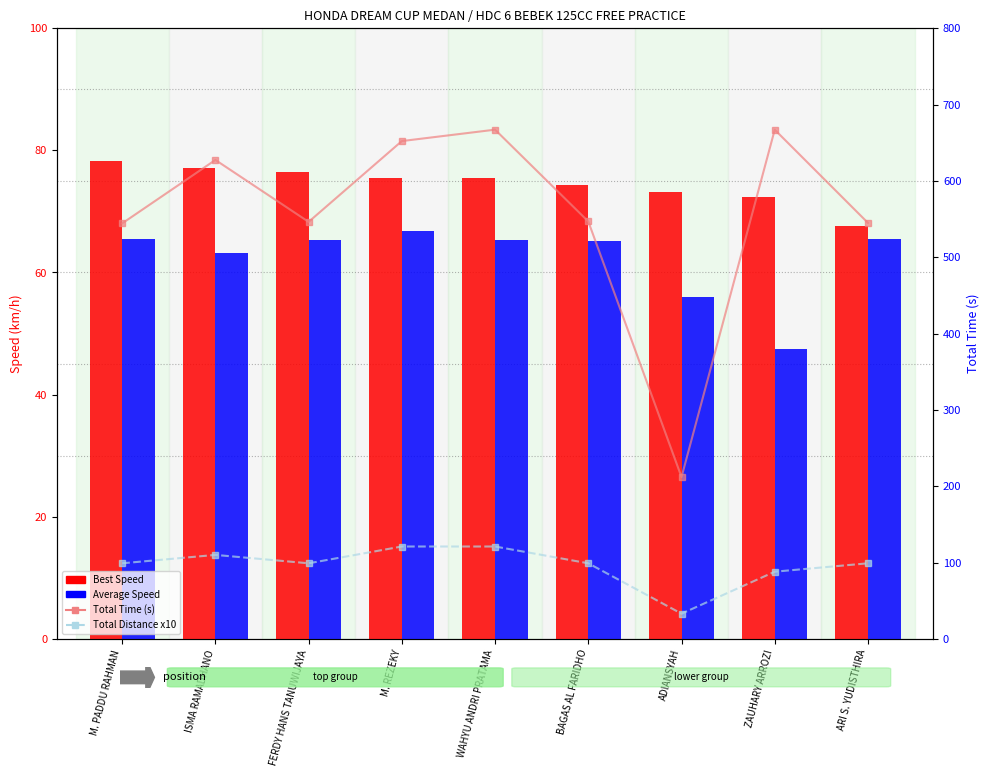

At which label is Total Time (s) closest to 439?

M. PADDU RAHMAN